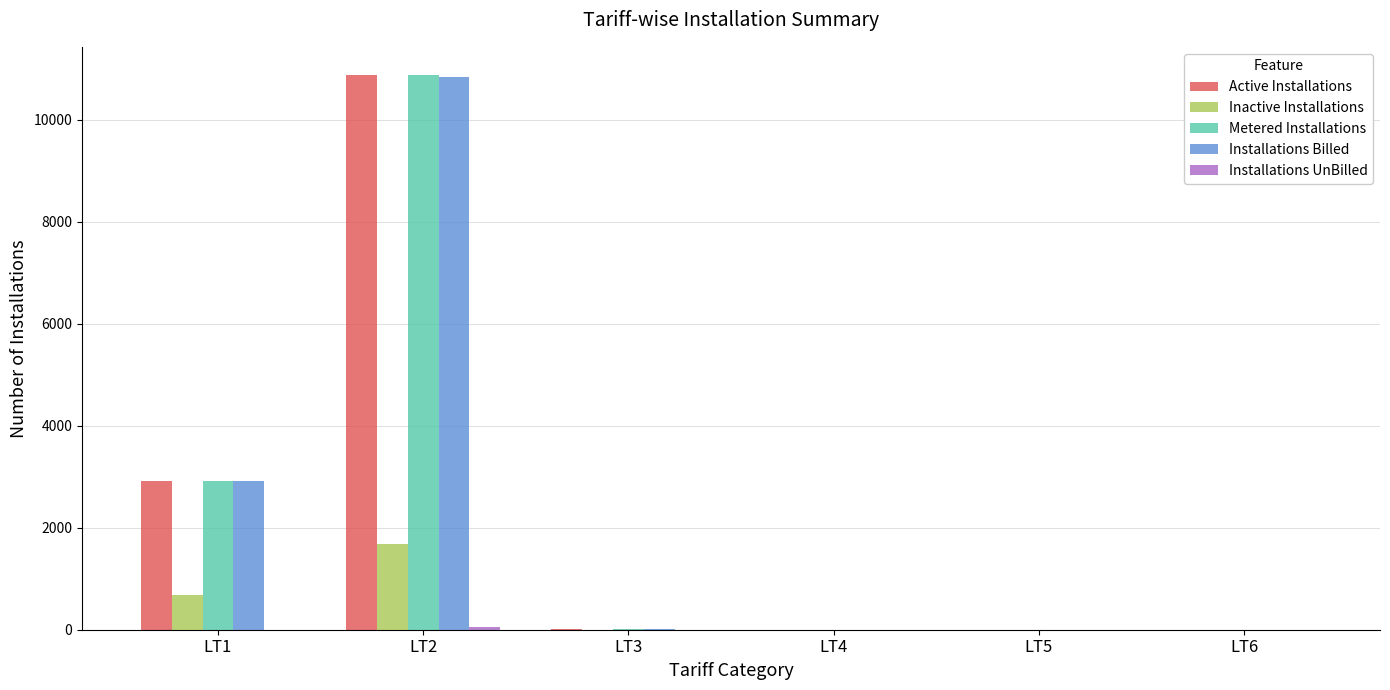

Where is Active Installations nearest to the value 5442?

LT1